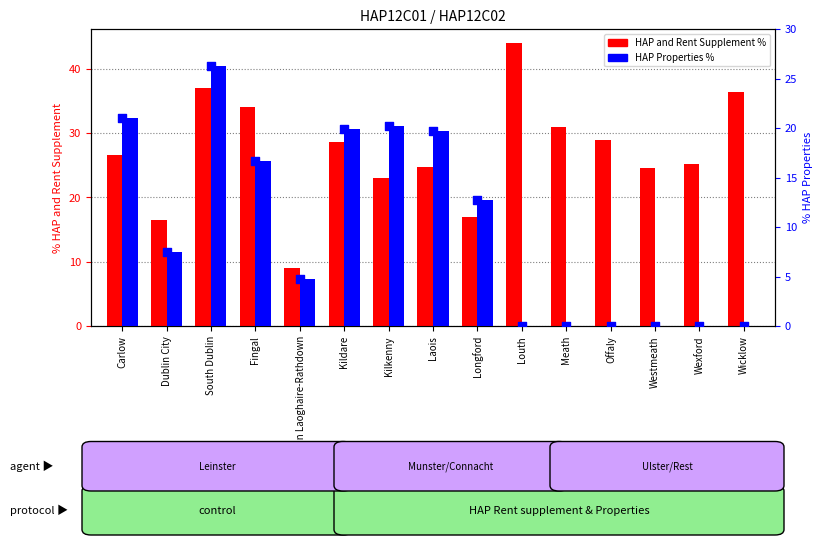

Which series contains the lowest Y value?

HAP Properties